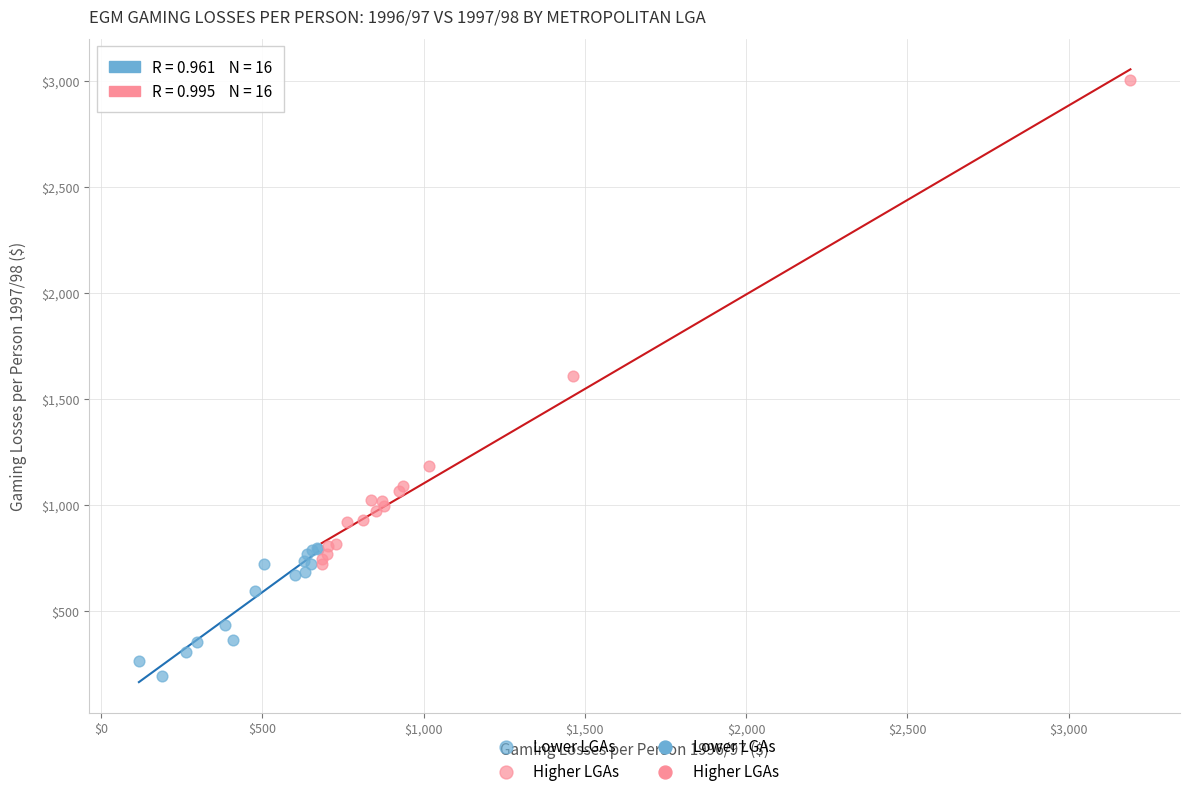

Which series has the largest Y range (max minus min)?

Higher LGAs